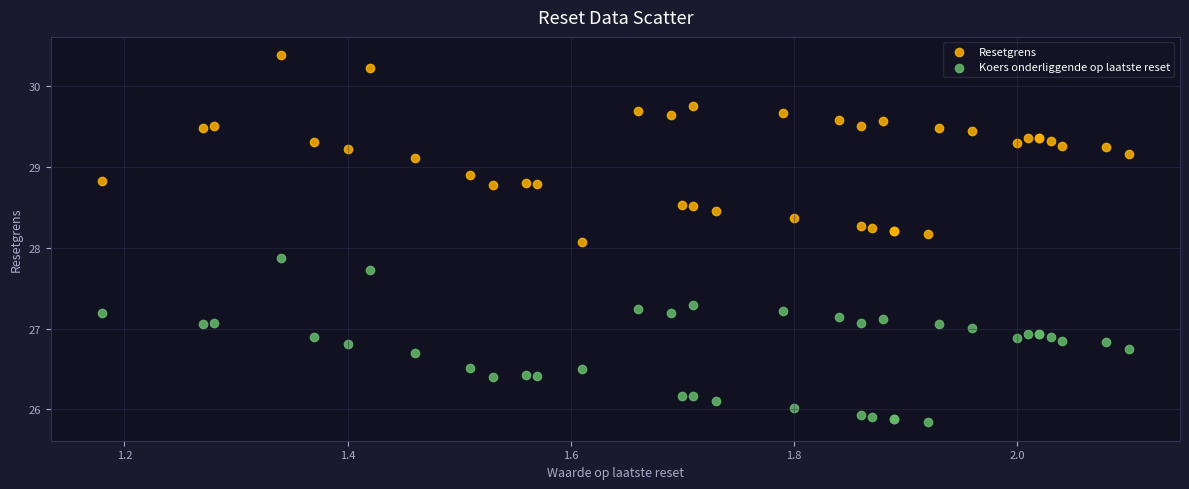

What are all the series names shown in the legend?

Resetgrens, Koers onderliggende op laatste reset